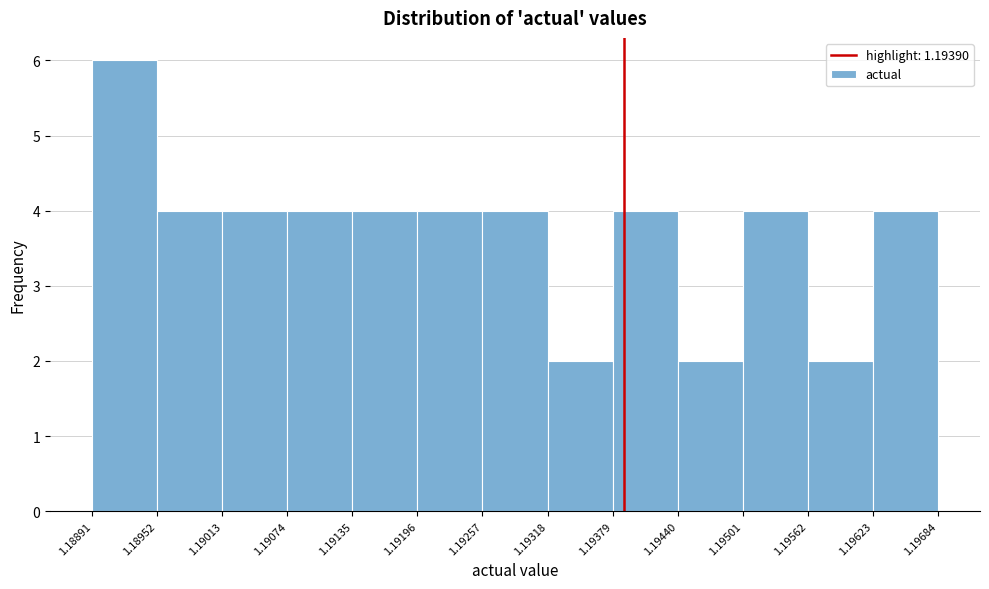

Which range on the x-axis has the tallest bar?

1.18891 to 1.18952